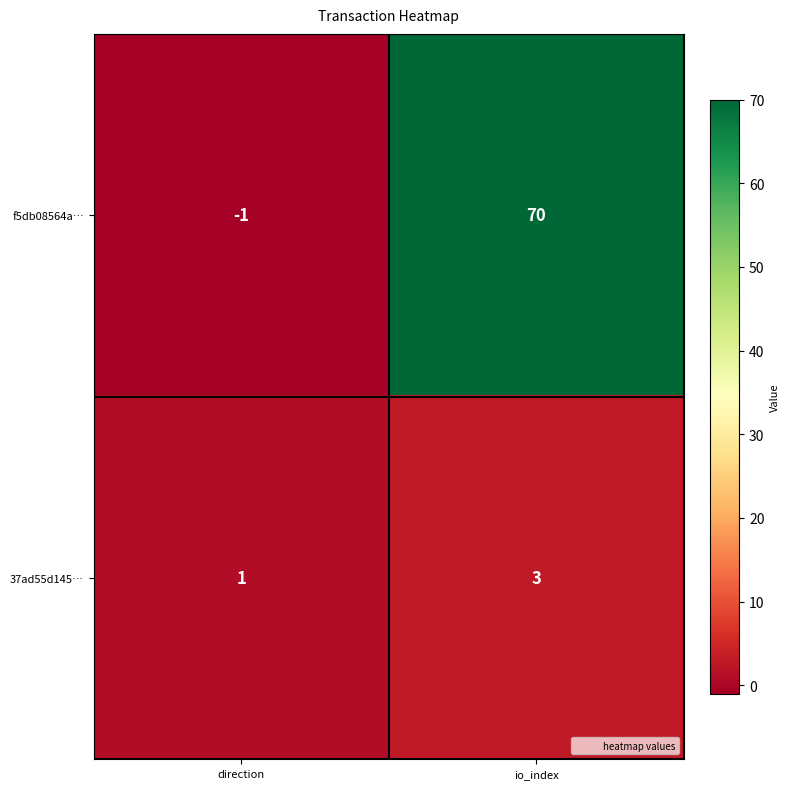

Reading left to right, list all the values displayed in this chart.

f5db08564a…: -1	70
37ad55d145…: 1	3